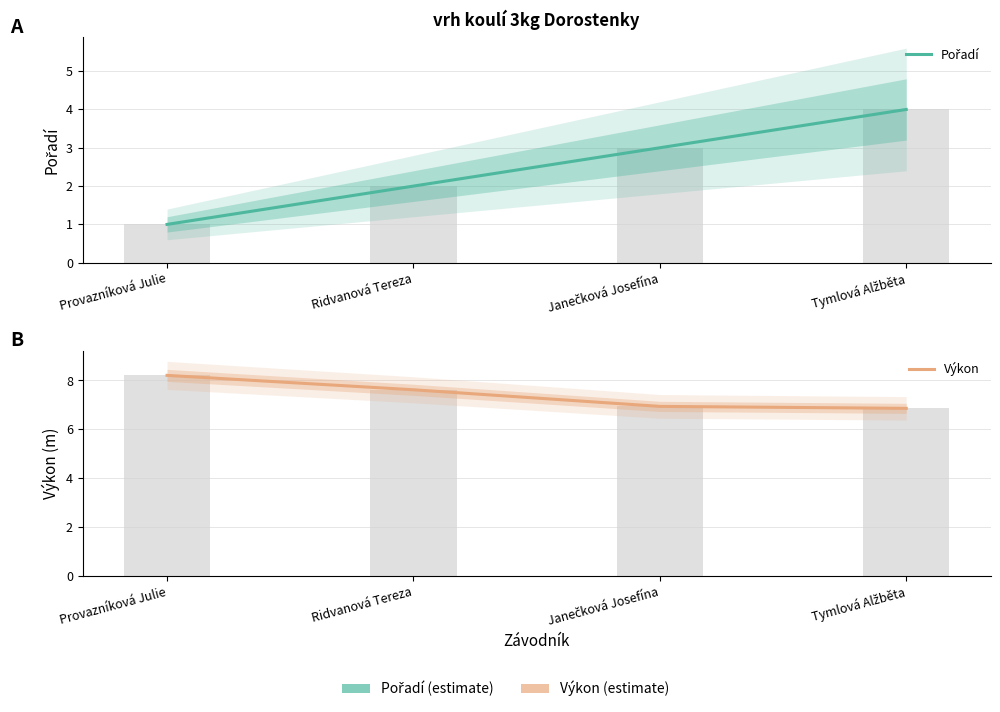

At which label does Pořadí reach its peak?

Tymlová Alžběta